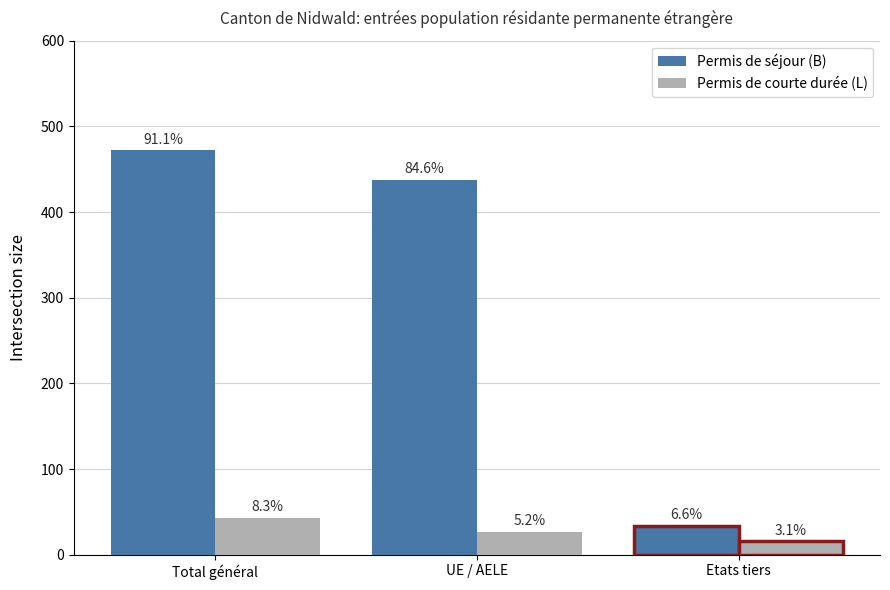

What are all the series names shown in the legend?

Permis de séjour (B), Permis de courte durée (L)